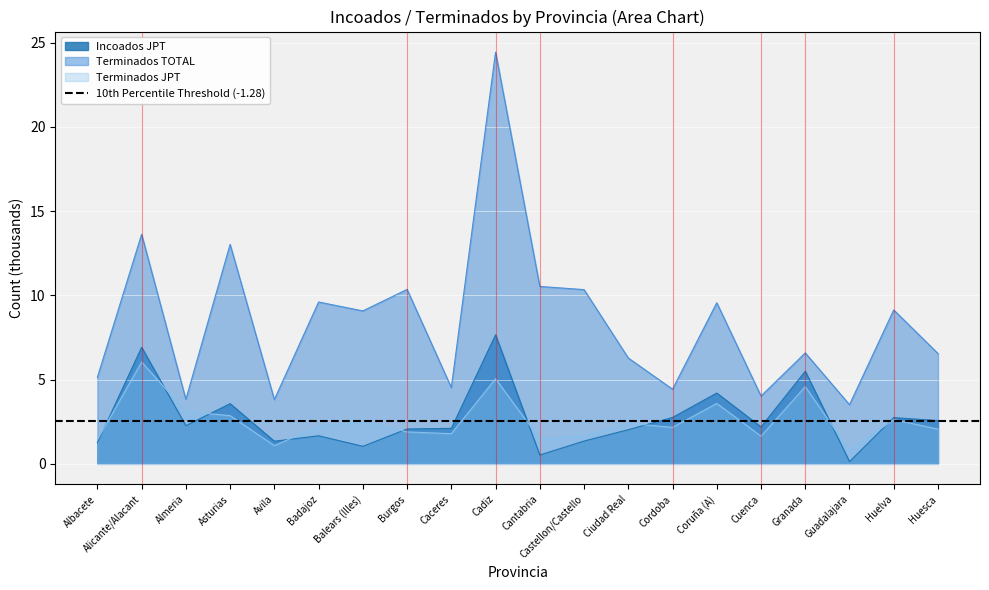

Which series changed the most between Cadiz and Castellon/Castello?

Terminados TOTAL